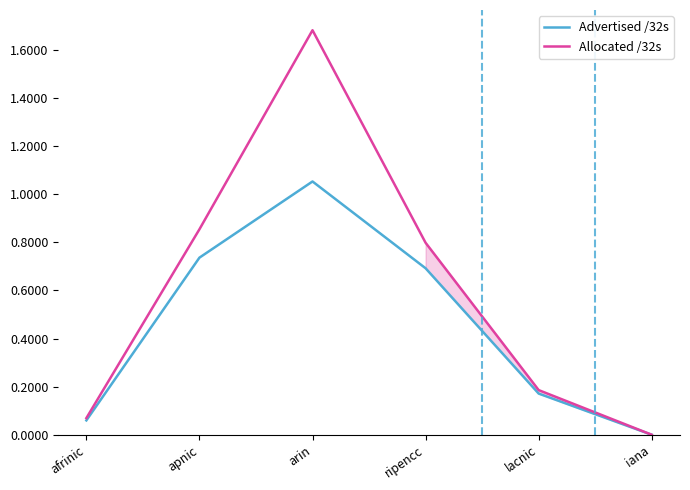

True or false: Advertised /32s has more than 0 interior local peaks.

True